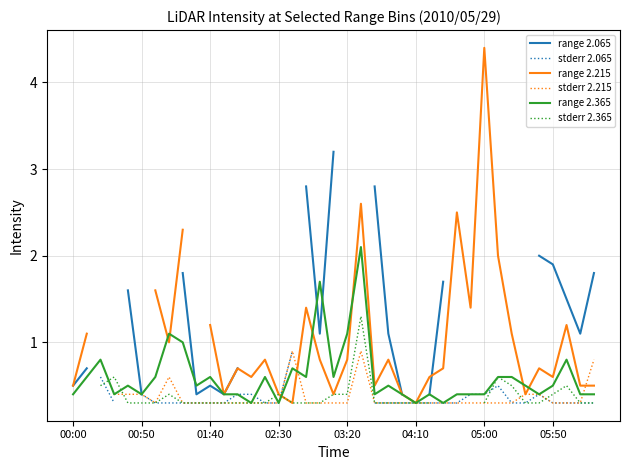

True or false: stderr 2.365 has more than 1 points higher than both neighbors.

True